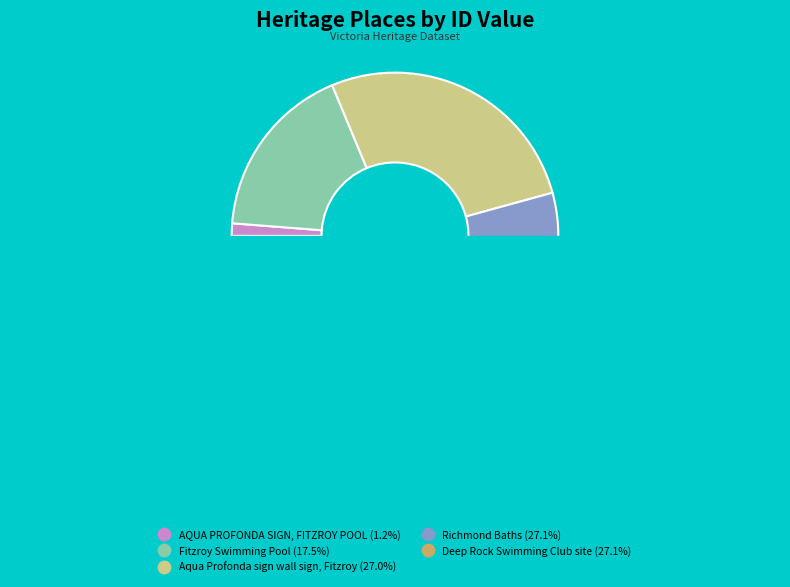

How much of the chart is everything except Fitzroy Swimming Pool?

82.5%